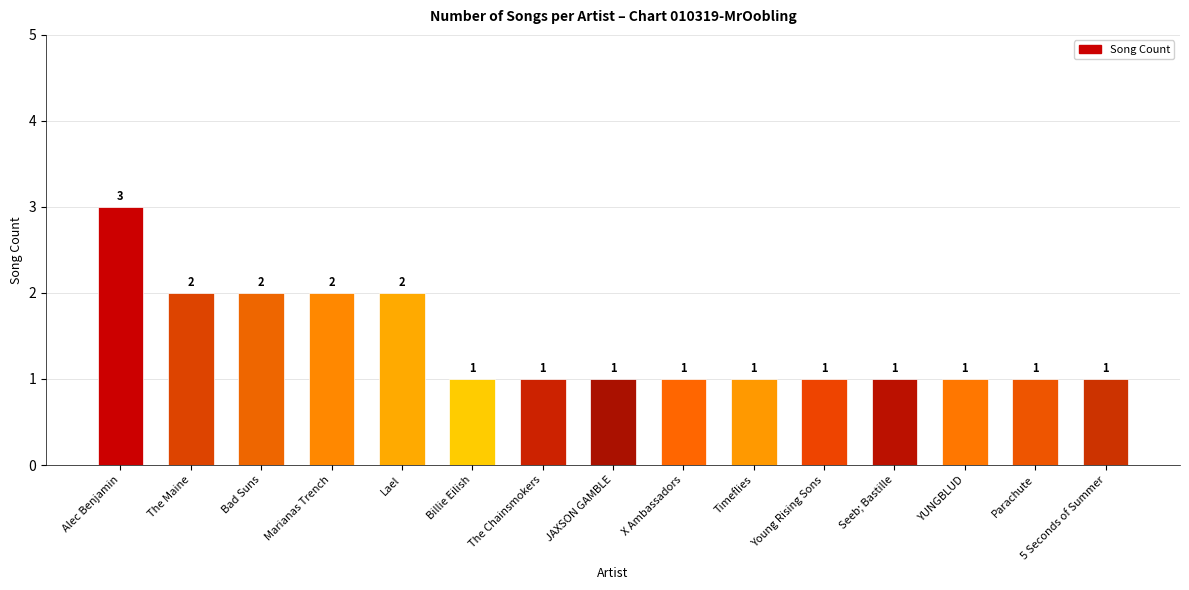

What is the sum of all values?

21